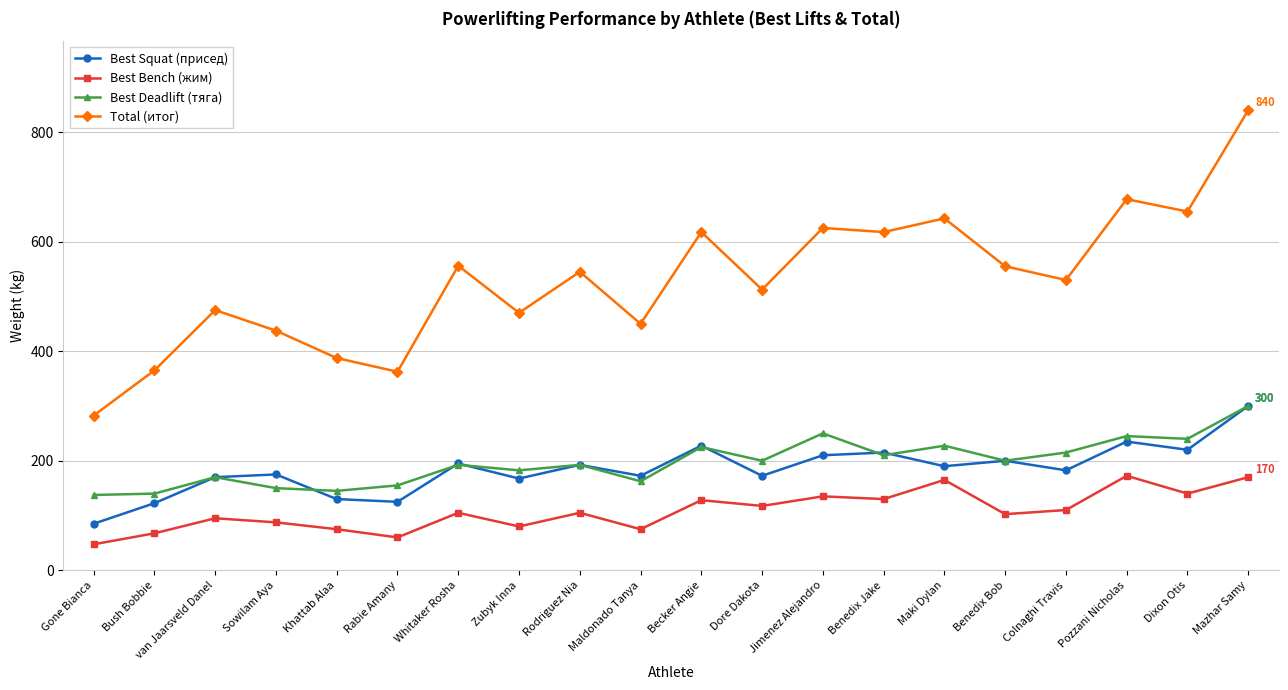

Which series has the largest total across all categories?

Total (итог)